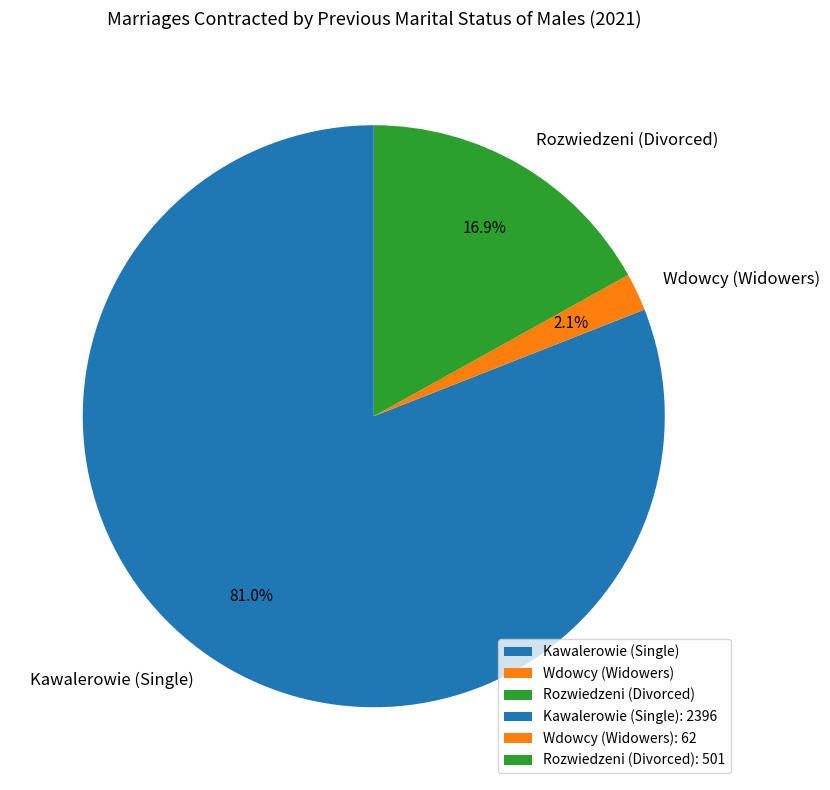

Is the sum of Kawalerowie (Single) and Rozwiedzeni (Divorced) greater than half?

Yes